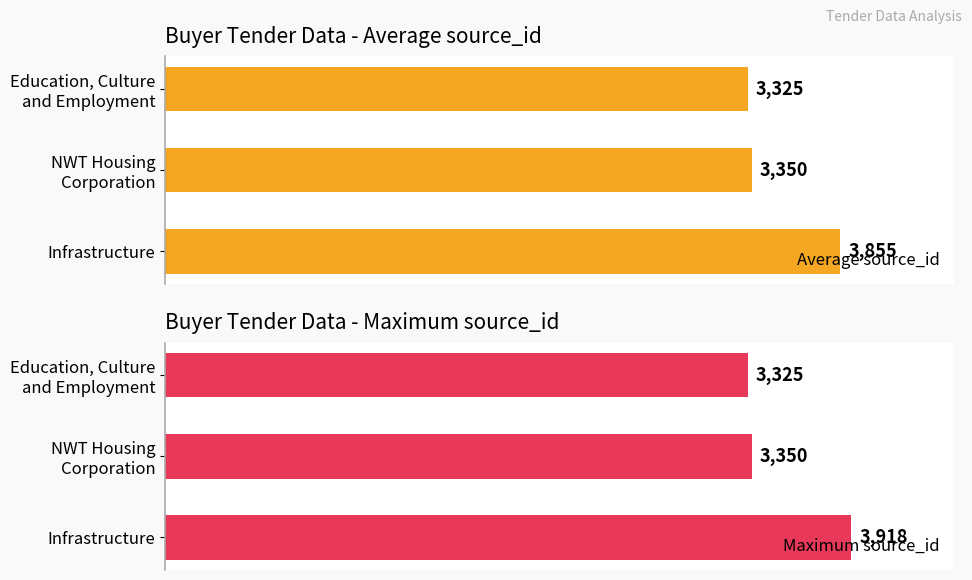

What is the minimum value for Maximum source_id?

3325.0